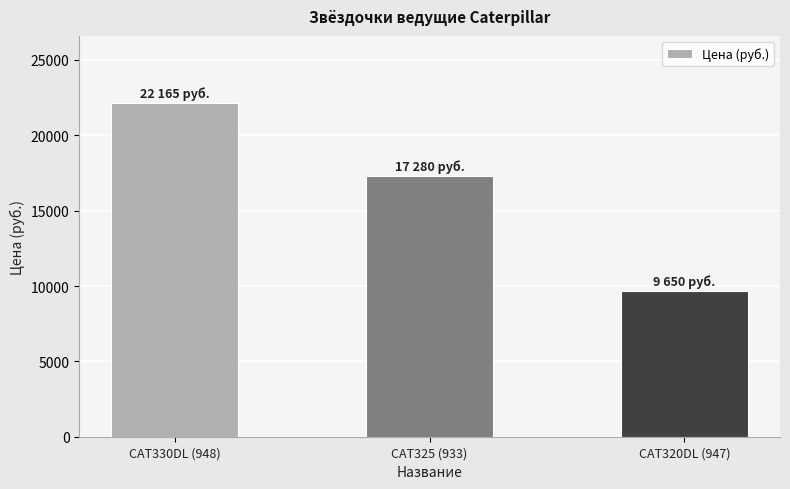

Reading left to right, transcribe all the data shown in this chart.

CAT330DL (948)=22165	CAT325 (933)=17280	CAT320DL (947)=9650